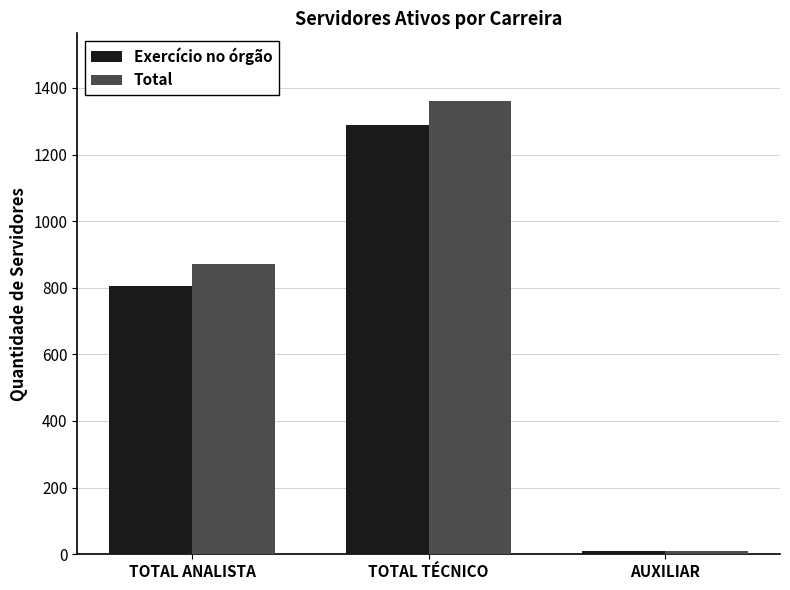

Reading right to left, extract all data points from this chart.

Exercício no órgão: AUXILIAR=8	TOTAL TÉCNICO=1289	TOTAL ANALISTA=805
Total: AUXILIAR=9	TOTAL TÉCNICO=1360	TOTAL ANALISTA=871